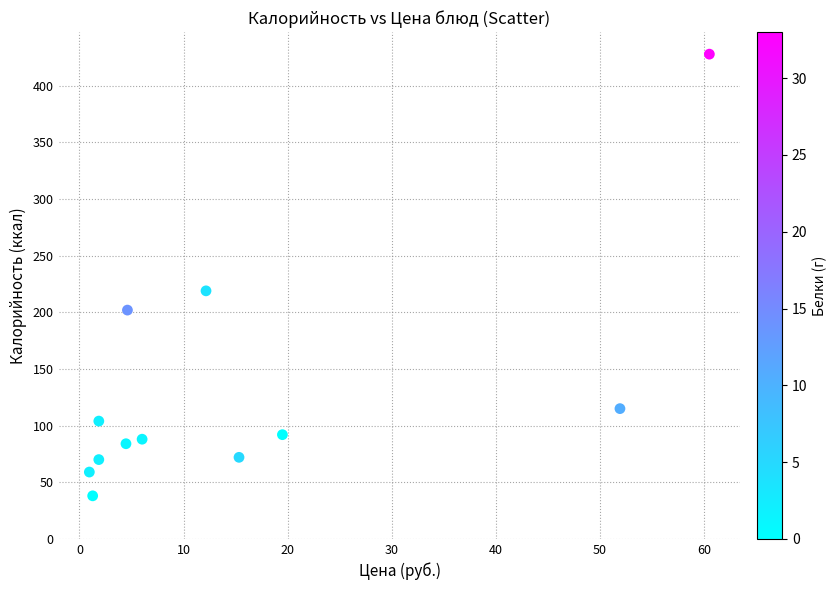

What is the average Y value?

131